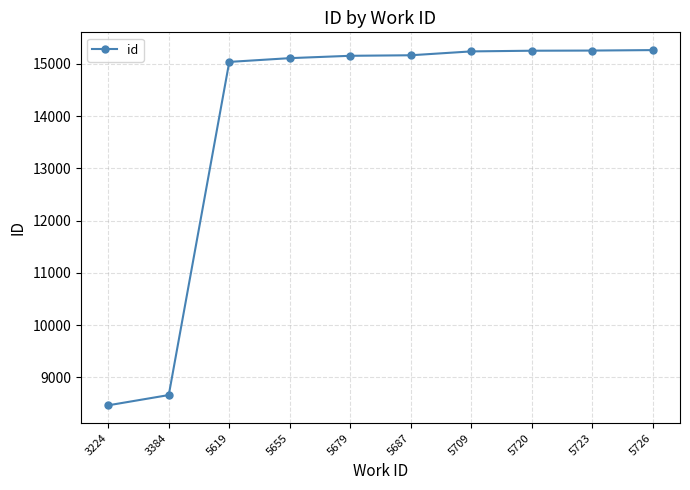

What is the difference between the values at 5687 and 3384?

6499